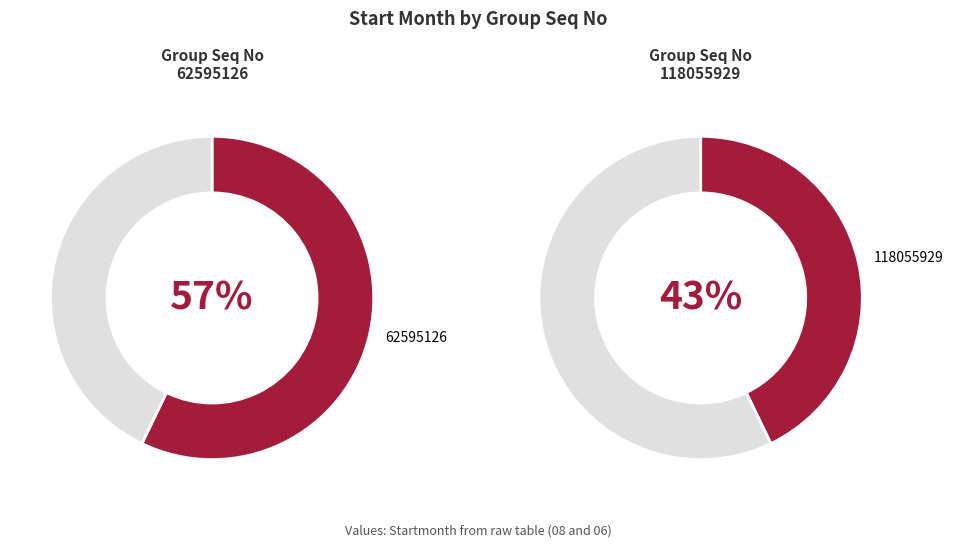

Count the number of slices in the pie.

2